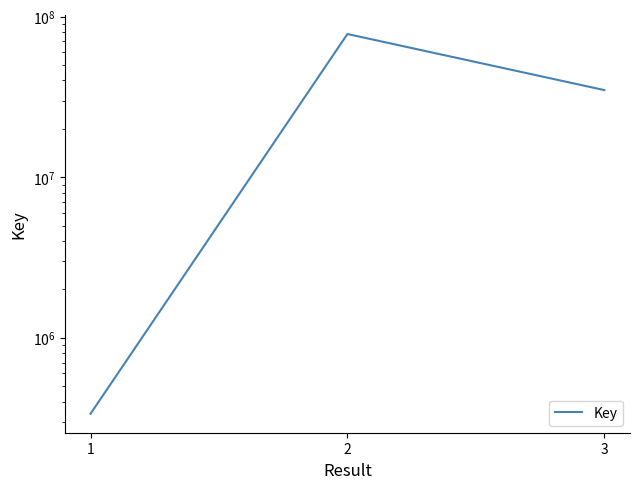

List the labels in order of value, smallest first.

1, 3, 2